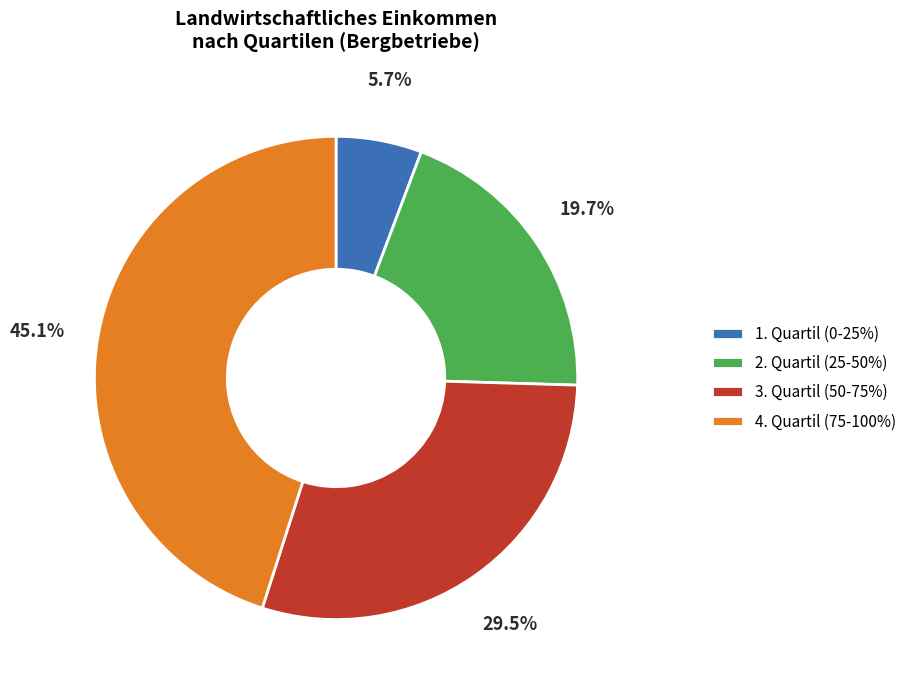

Does 4. Quartil (75-100%) represent more than half of the total?

No